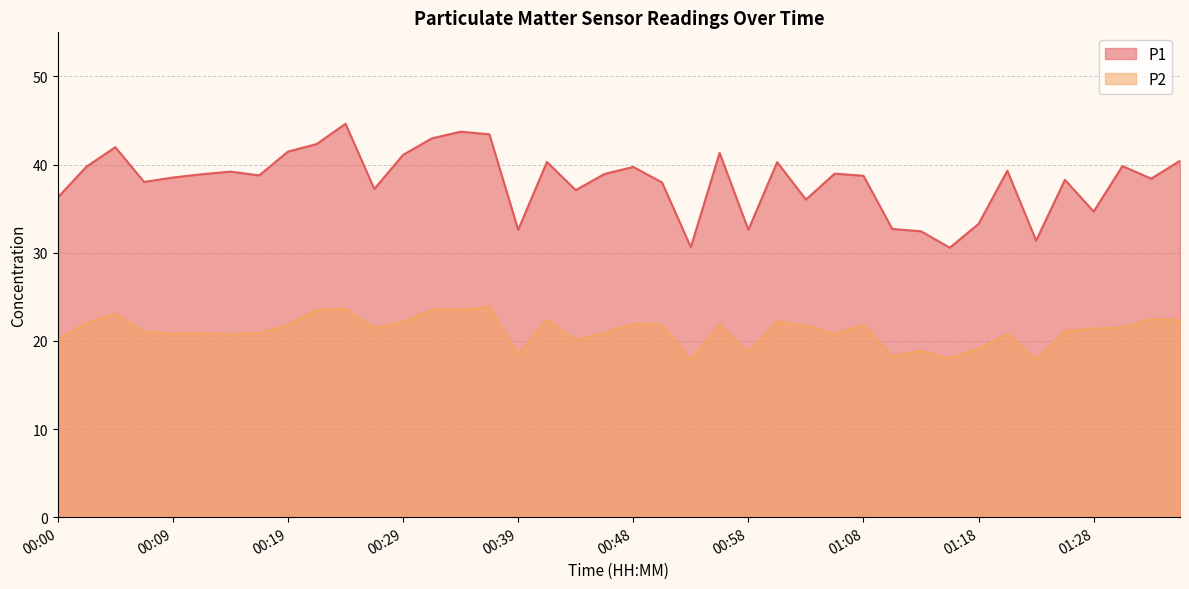

True or false: P1 and P2 cross at least once.

False